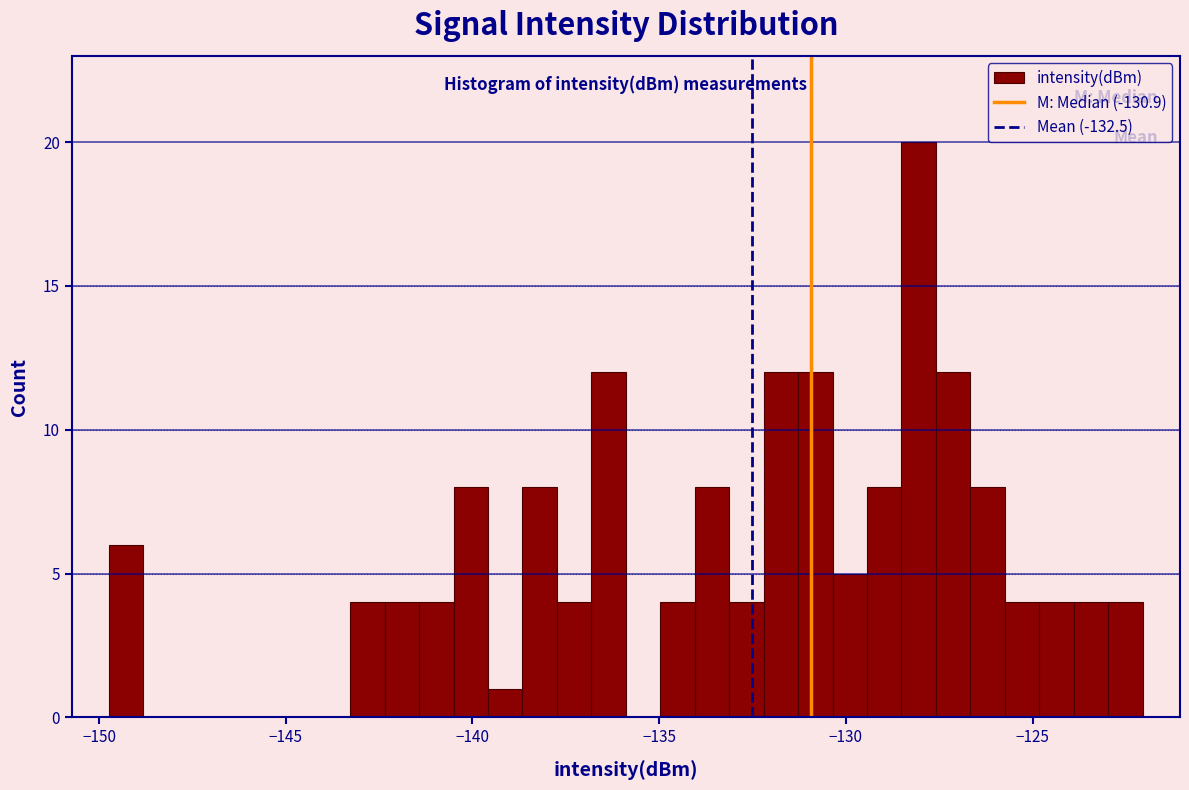

Around what value on the x-axis is the tallest bar? Give the approximate position of its centre, as read against the axis.

-128.0